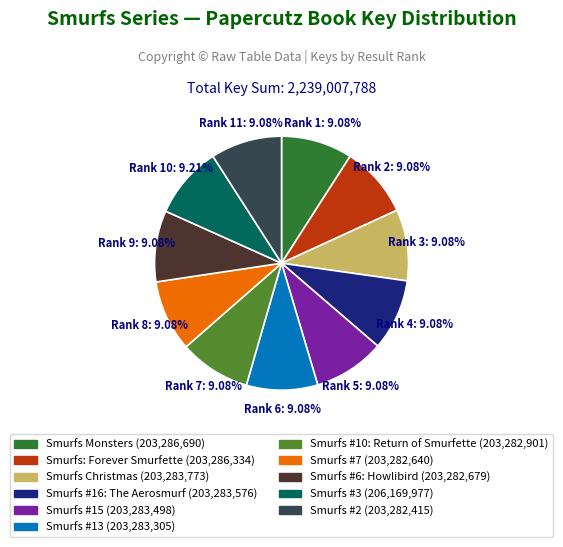

To the nearest percent, what percentage of the pie is Smurfs #16: The Aerosmurf?

9%